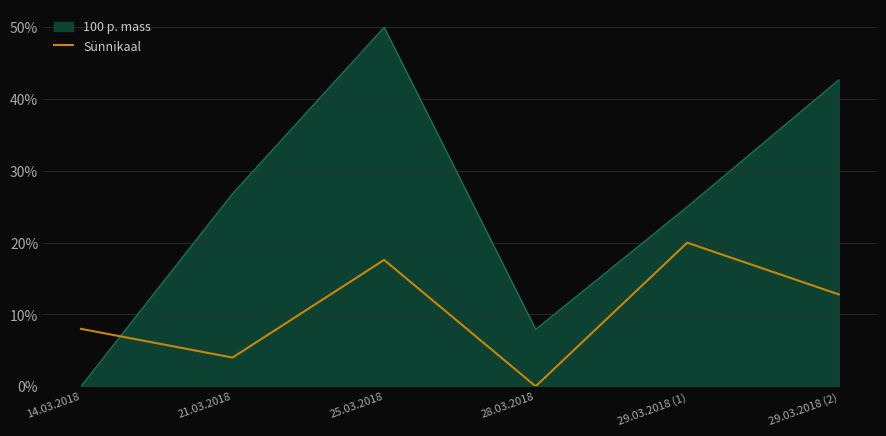

True or false: Sünnikaal and 100 p. mass intersect in this chart.

True